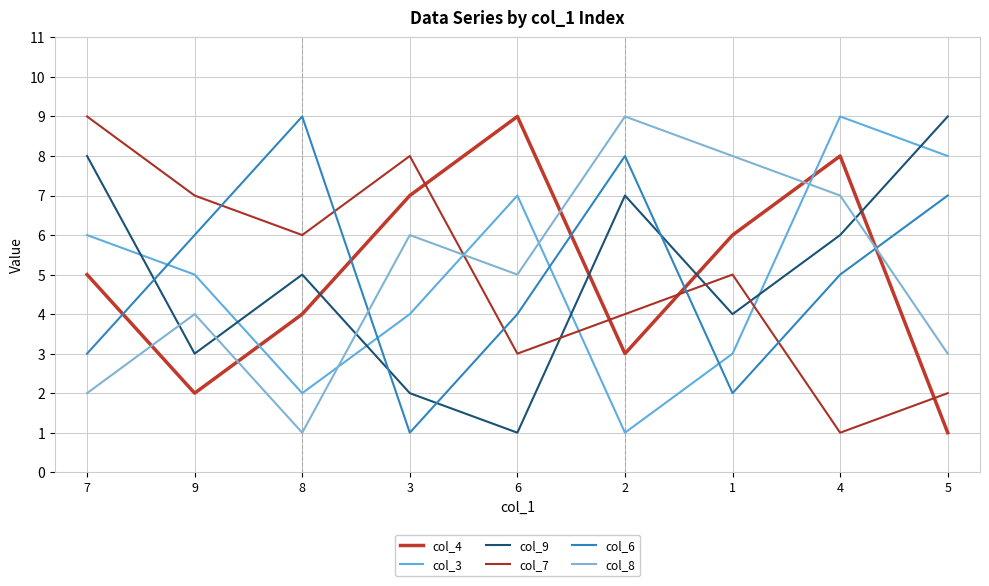

Is it true that col_7 equals 4 at 2?

True